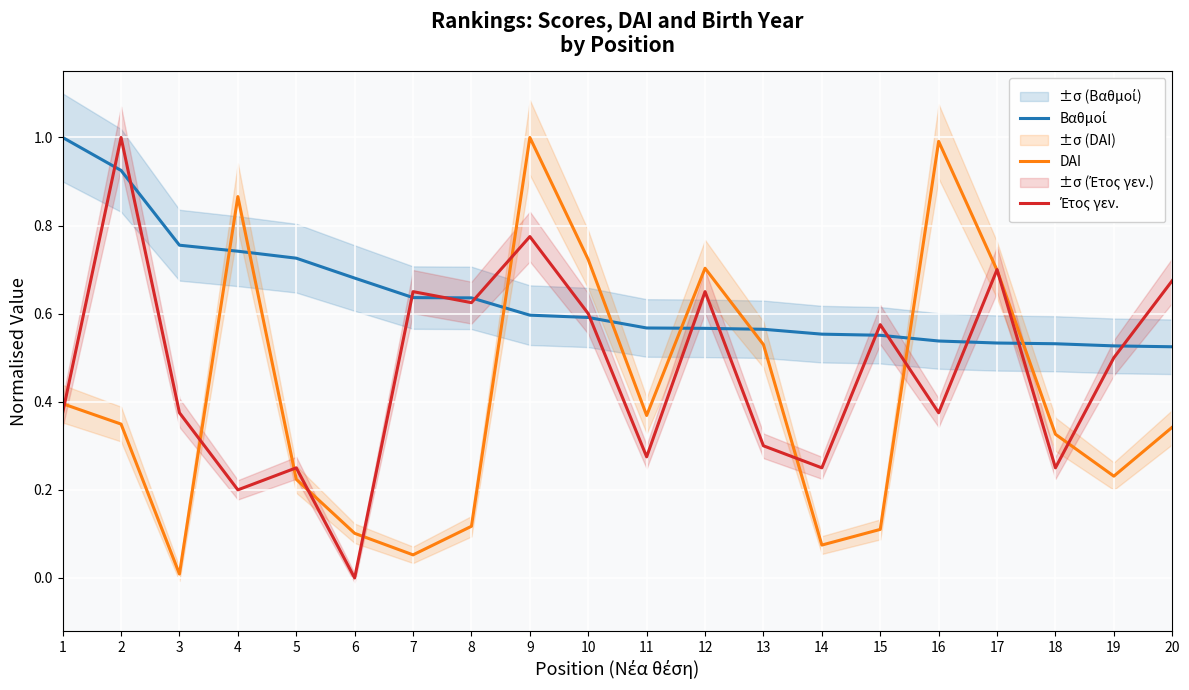

Is it true that Έτος γεν. equals 0.2 at 19?

False